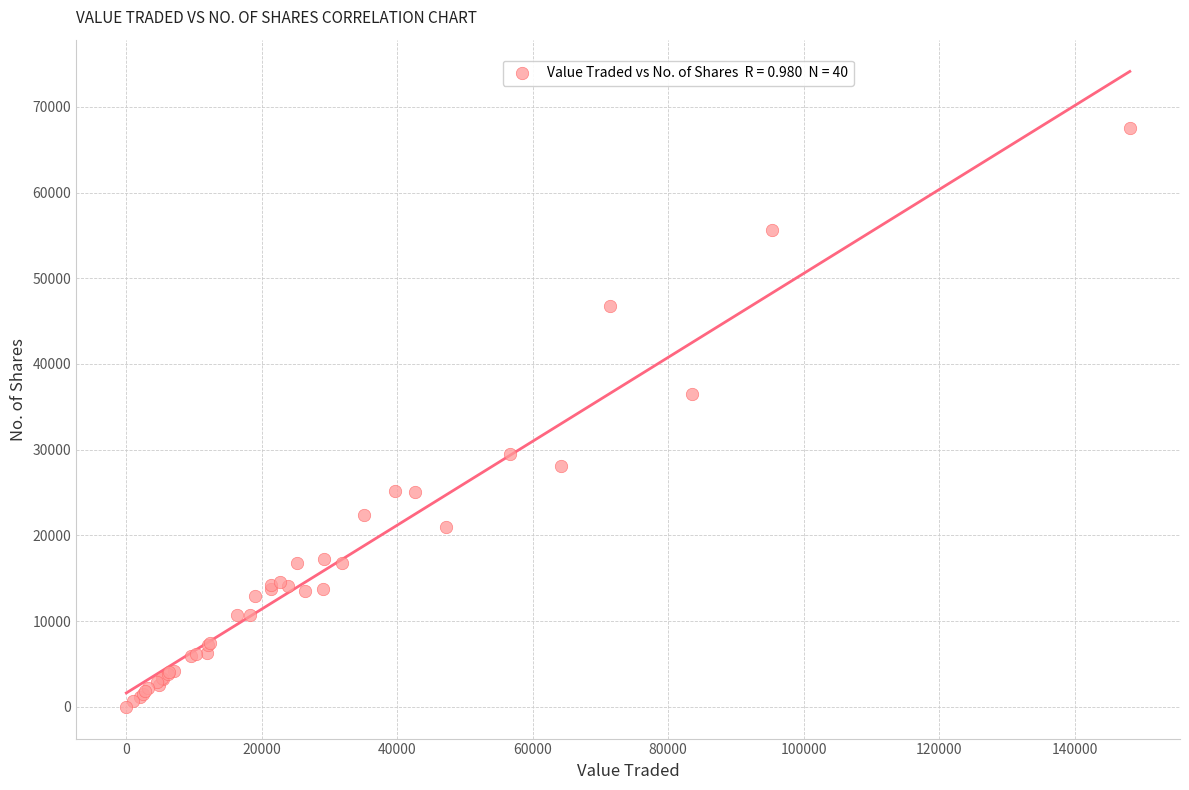

What Y value in the scatter plot is closest to 33749?

36448